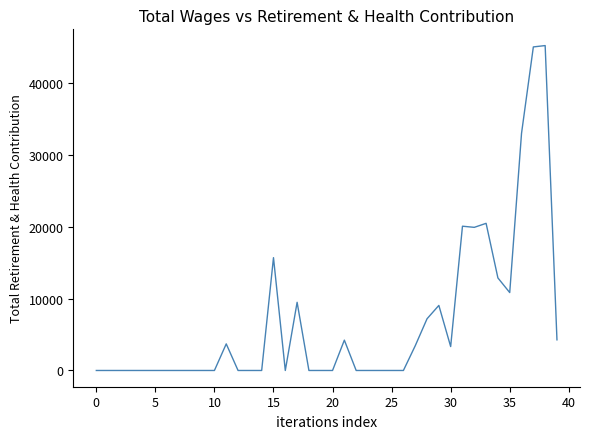

What is the difference between the maximum and minimum values?

45170